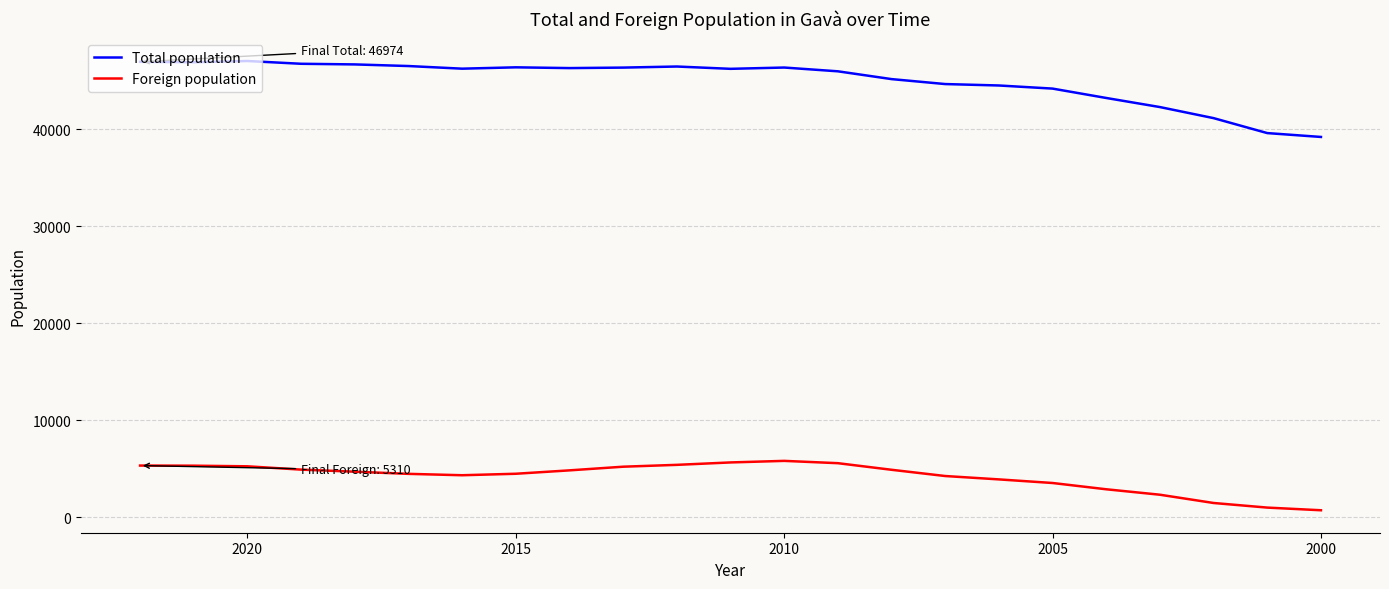

True or false: Total population has more than 1 interior local peaks.

True